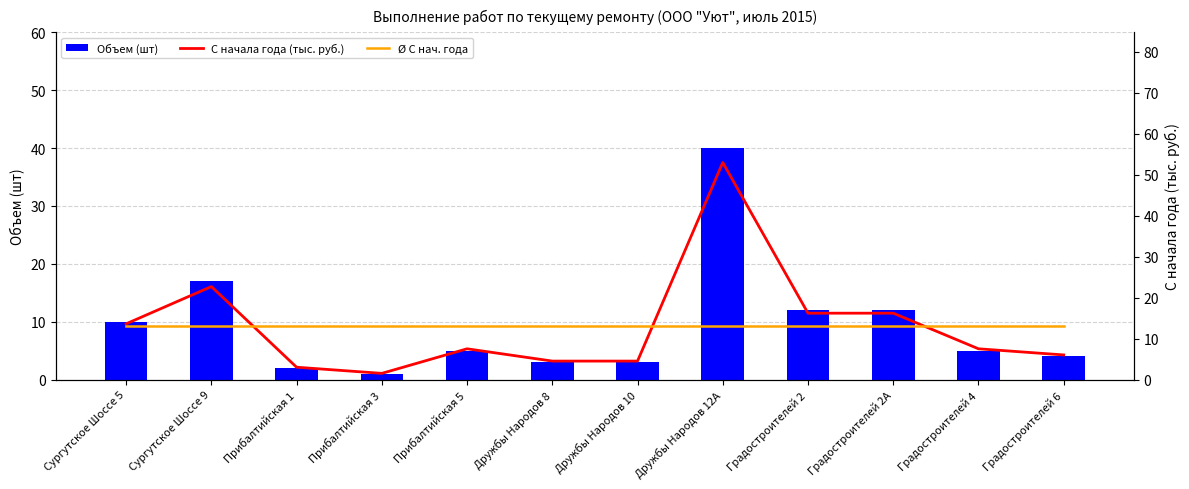

Reading right to left, extract all data points from this chart.

Объем (шт): 4.0	5.0	12.0	12.0	40.0	3.0	3.0	5.0	1.0	2.0	17.0	10.0
С начала года (тыс. руб.): 6.0	7.5	16.2	16.2	53.0	4.5	4.5	7.5	1.5	3.0	22.7	13.6
Ø С нач. года: 13.0	13.0	13.0	13.0	13.0	13.0	13.0	13.0	13.0	13.0	13.0	13.0